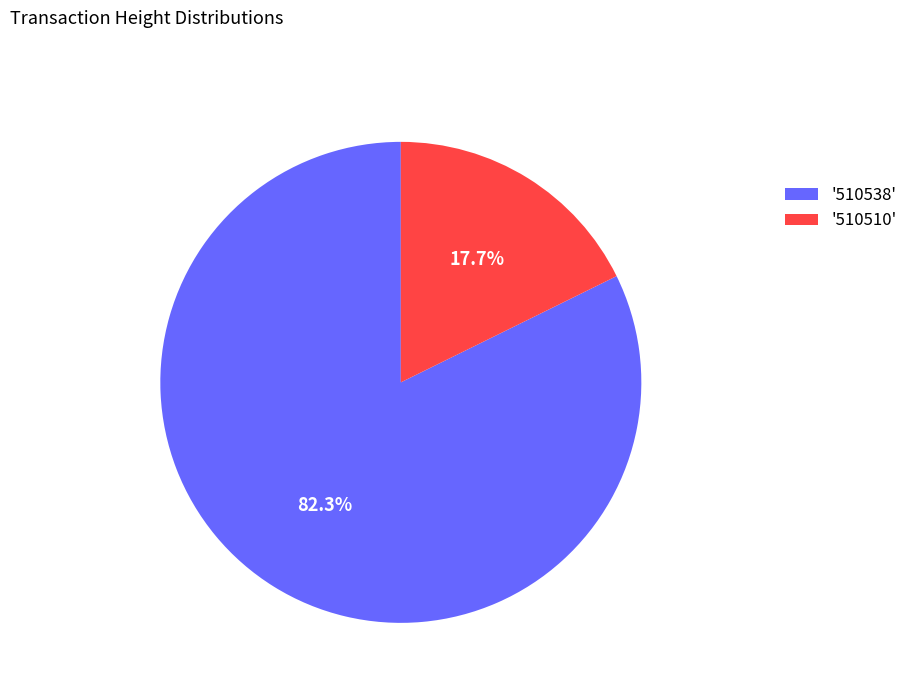

Which slice is the largest?

'510538'